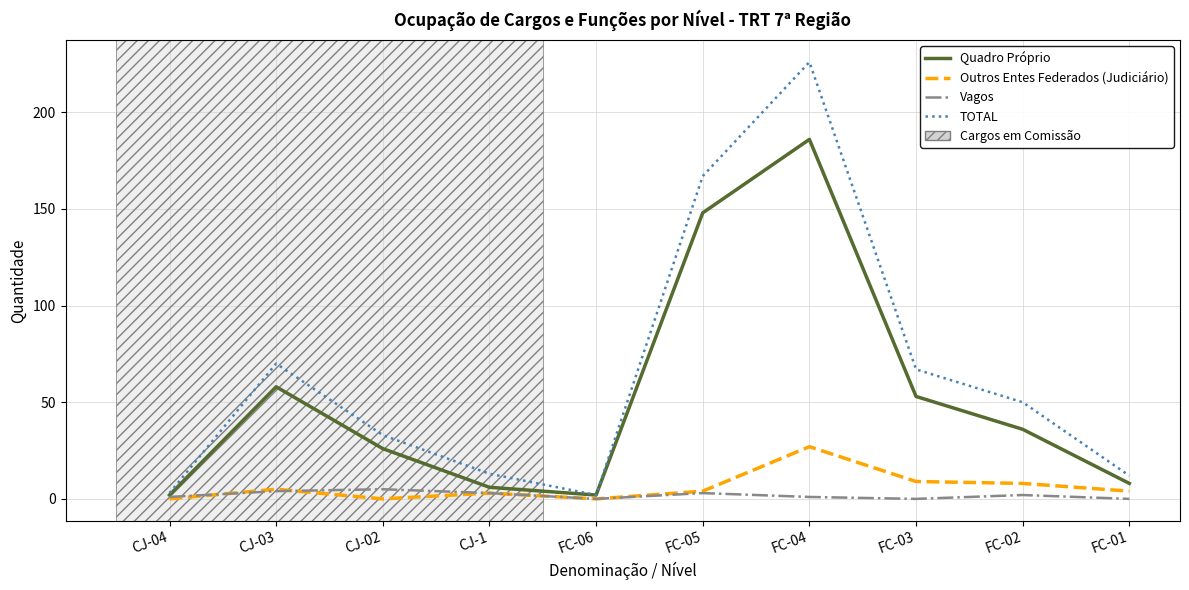

What is the difference between the second highest and second lowest values in the Vagos series?

4